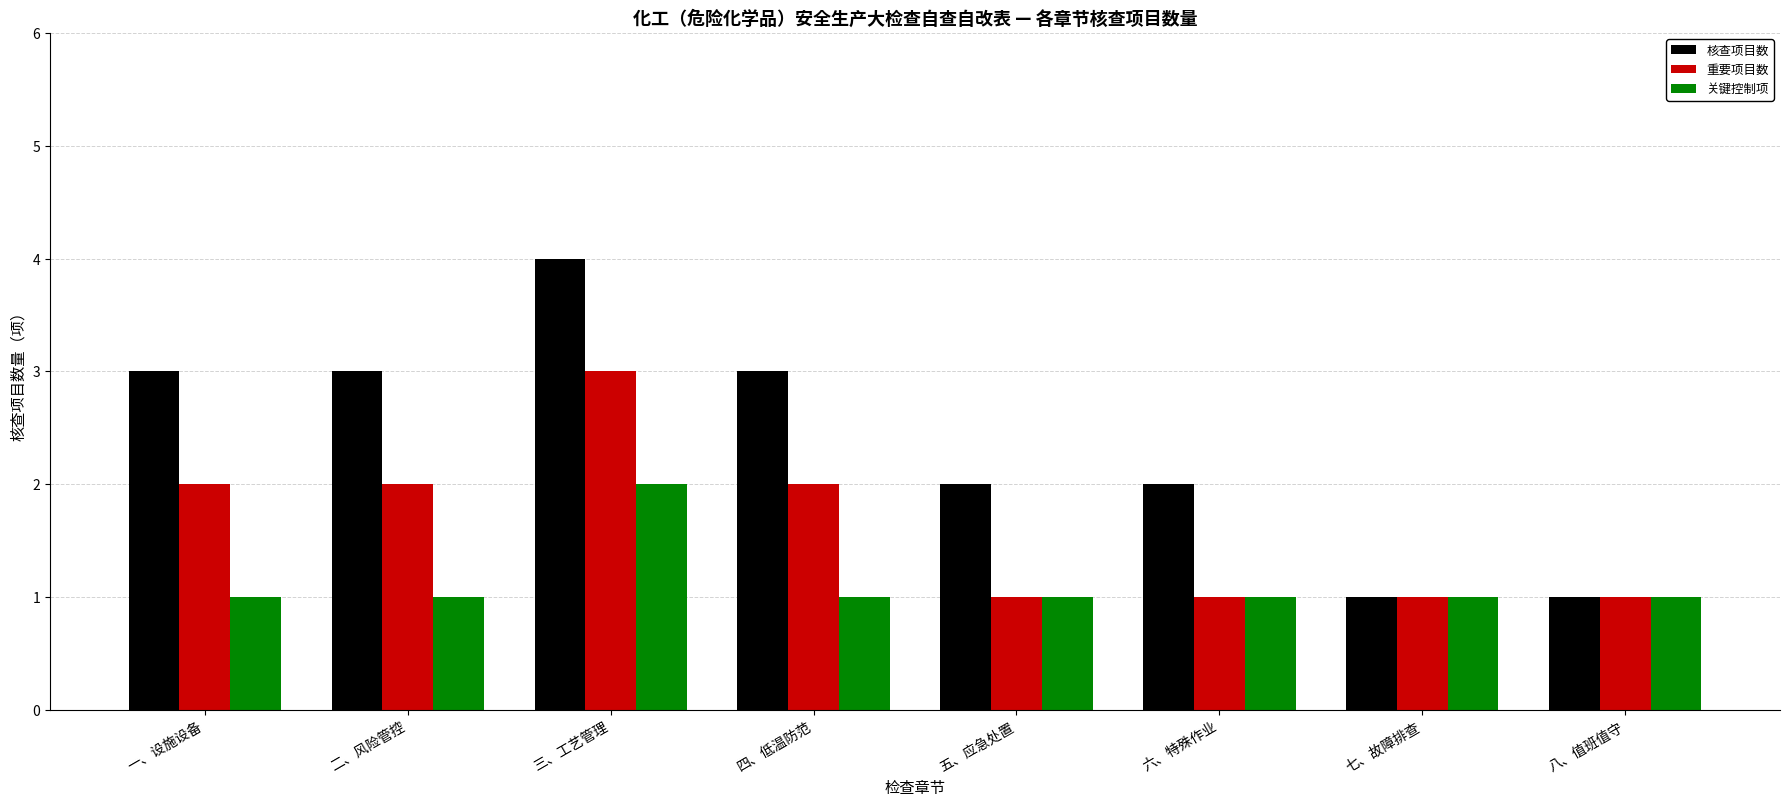

What is the highest value of the 重要项目数 series?

3